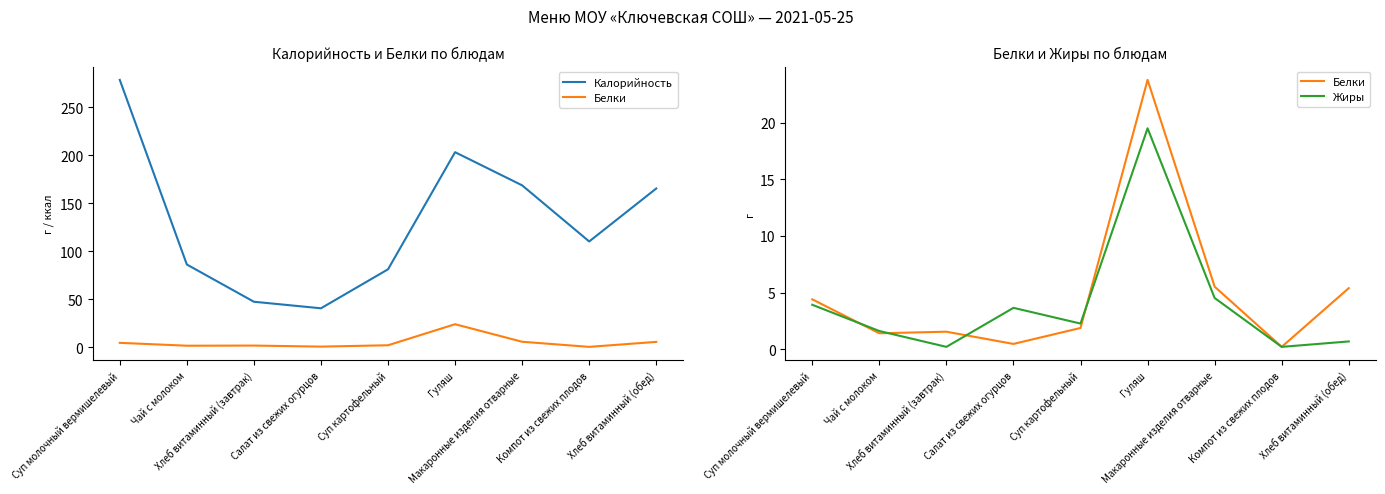

What is the label of the 3rd point from the right?

Макаронные изделия отварные